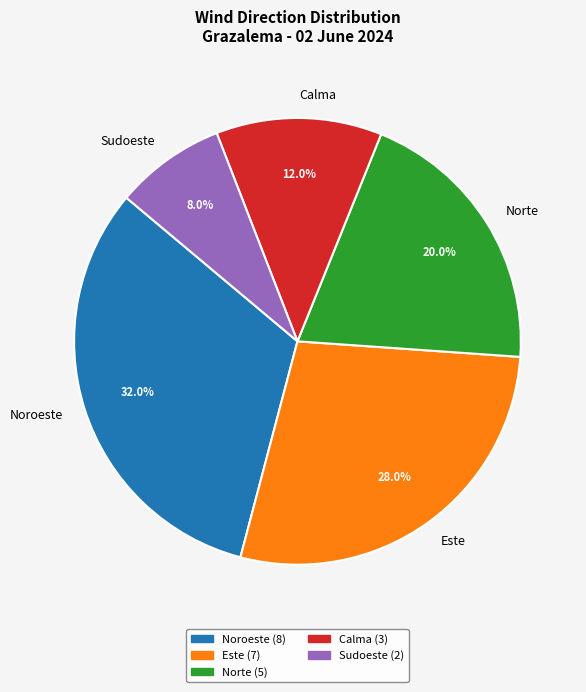

Approximately how many times larger is the value at Este compared to Sudoeste?

3.5